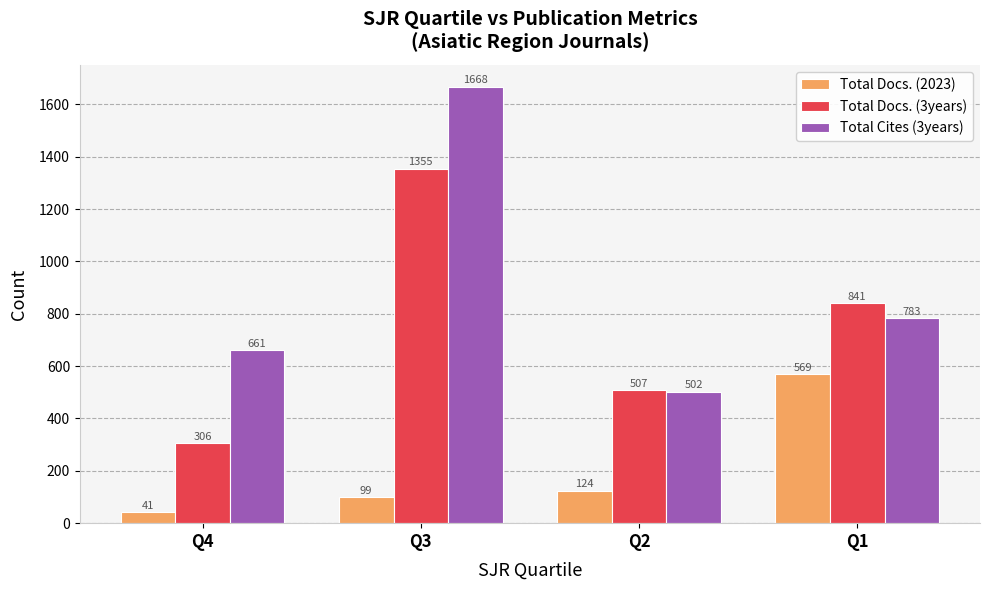

What are all the series names shown in the legend?

Total Docs. (2023), Total Docs. (3years), Total Cites (3years)